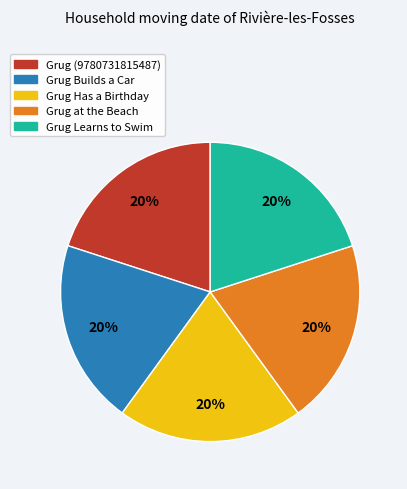

How many slices are in this pie chart?

5